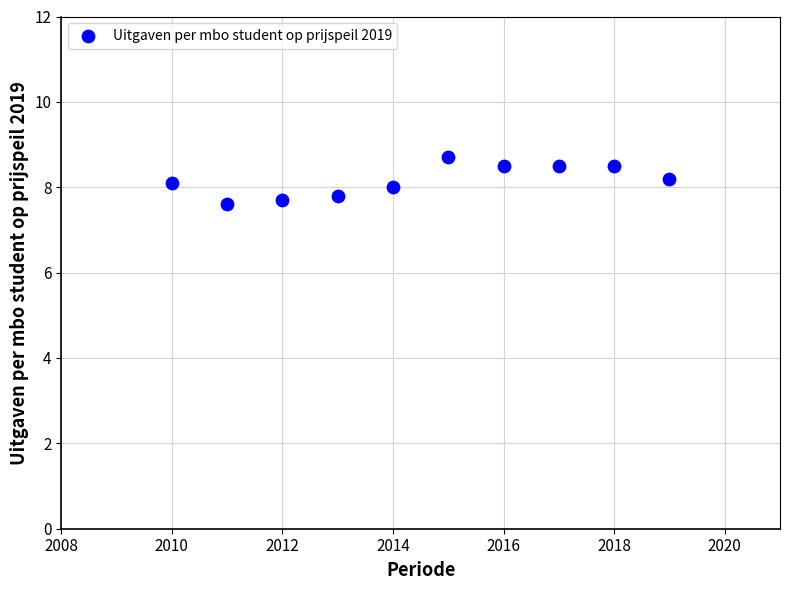

What is the average X value?

2014.5